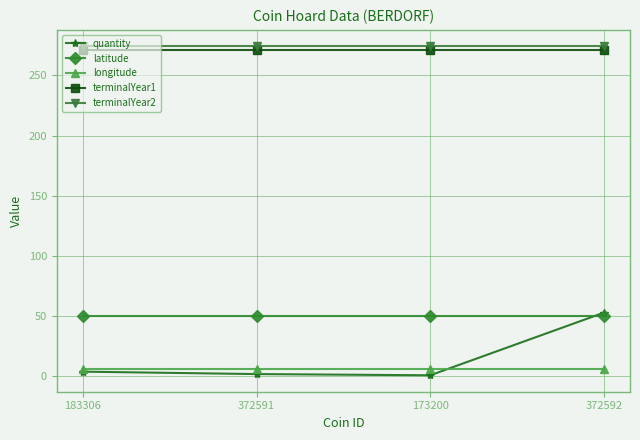

True or false: longitude and latitude cross at least once.

False